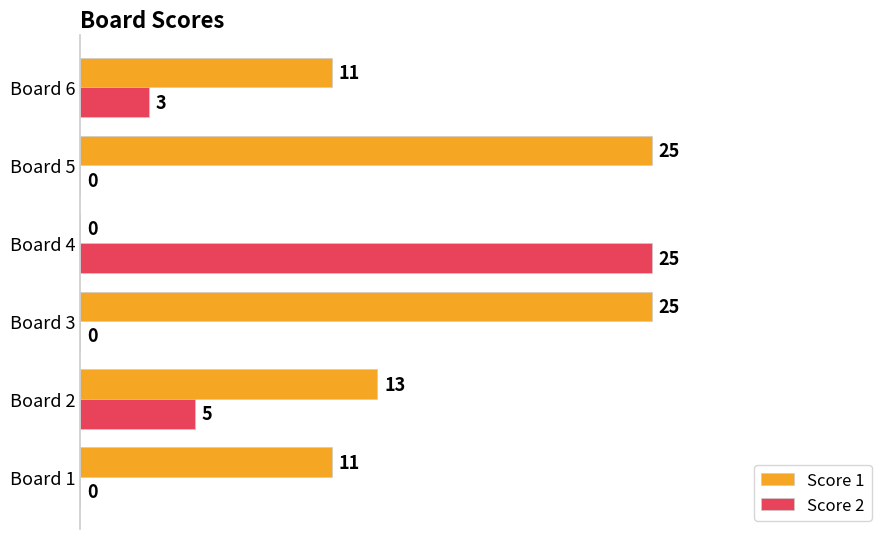

Is it true that Score 1 equals 13 at Board 2?

True